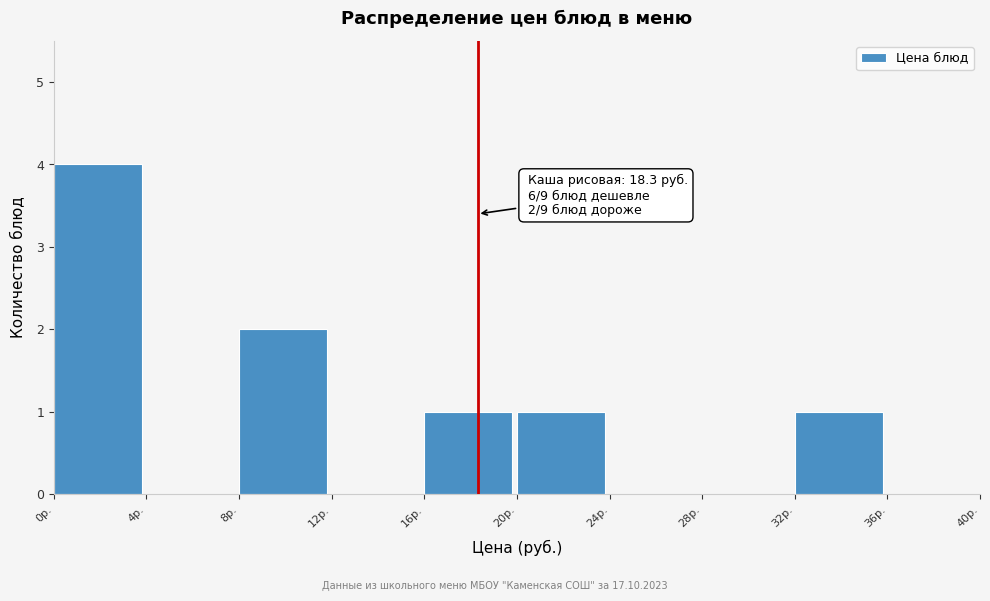

Which range on the x-axis has the tallest bar?

0 to 4